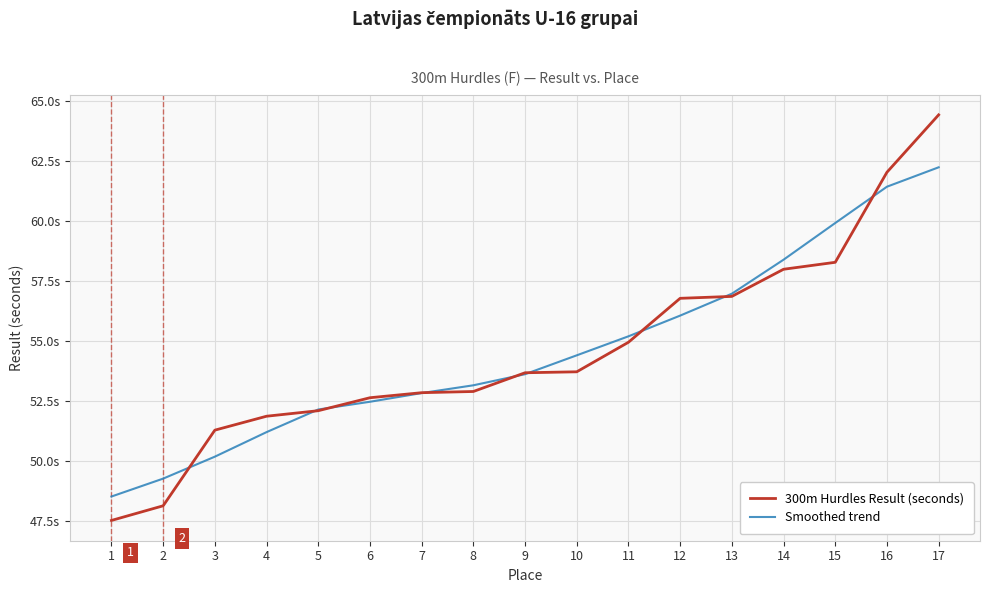

After their last crossing, which series has the higher values: Smoothed trend or 300m Hurdles Result (seconds)?

300m Hurdles Result (seconds)